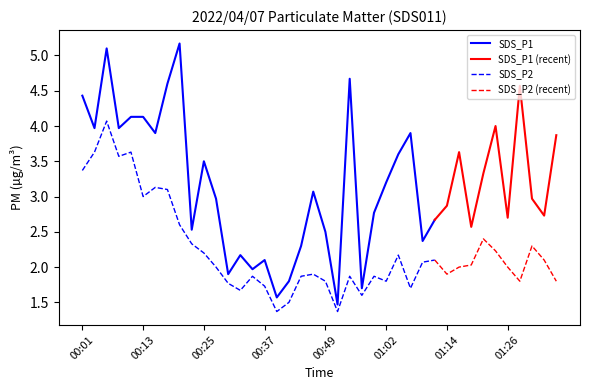

How many data points in SDS_P1 are less than 3?

20